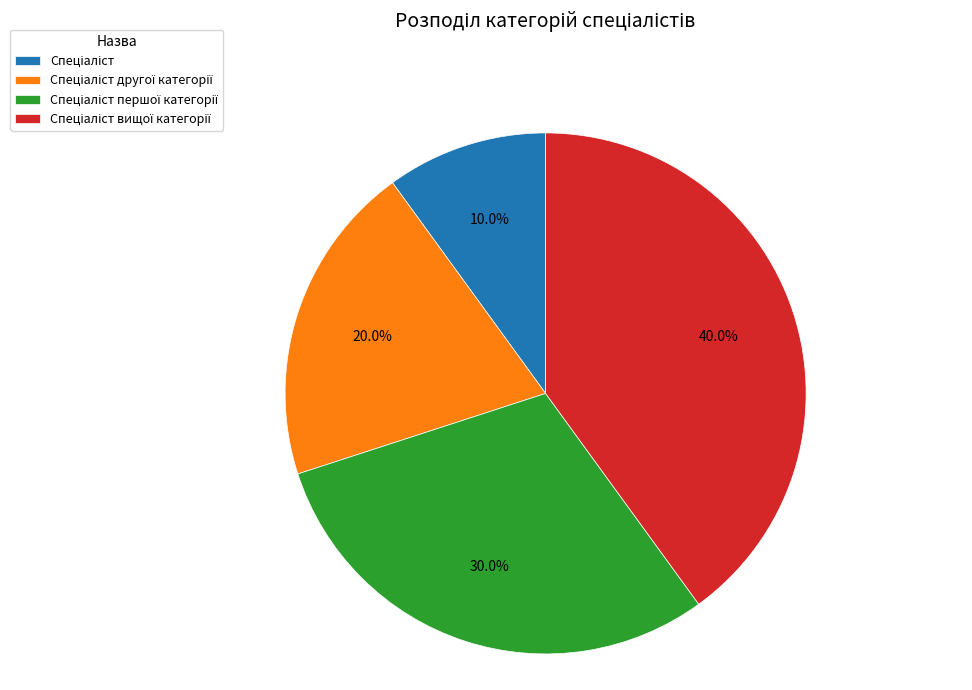

Is there a majority slice in this chart?

No